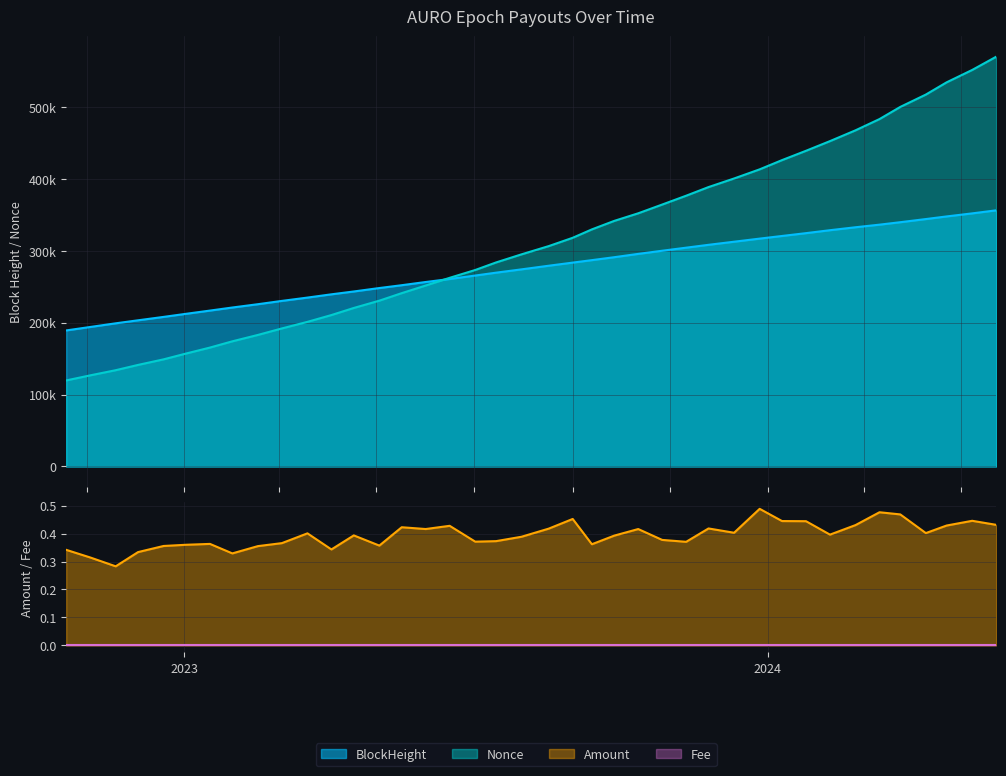

At which label does BlockHeight reach its peak?

2024-05-23